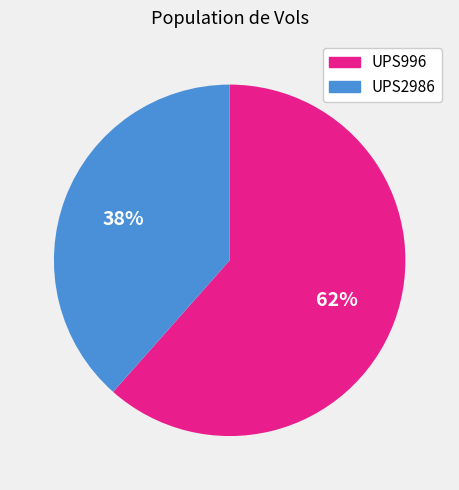

To the nearest percent, what percentage of the pie is UPS996?

62%